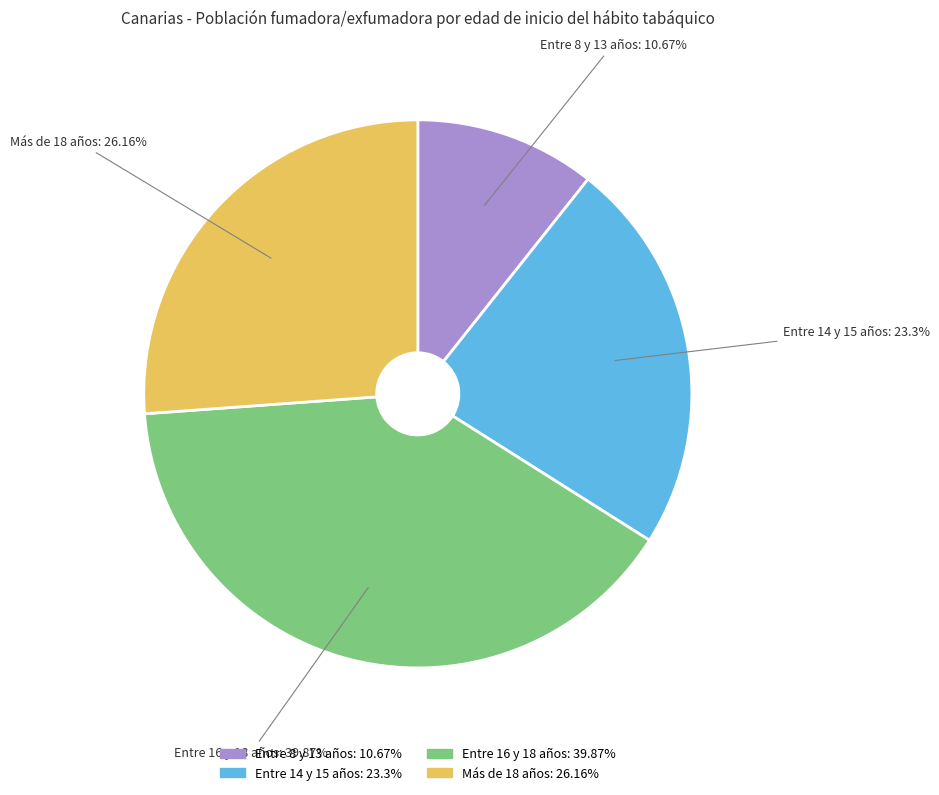

What percentage is the Entre 8 y 13 años slice, to the nearest percent?

11%